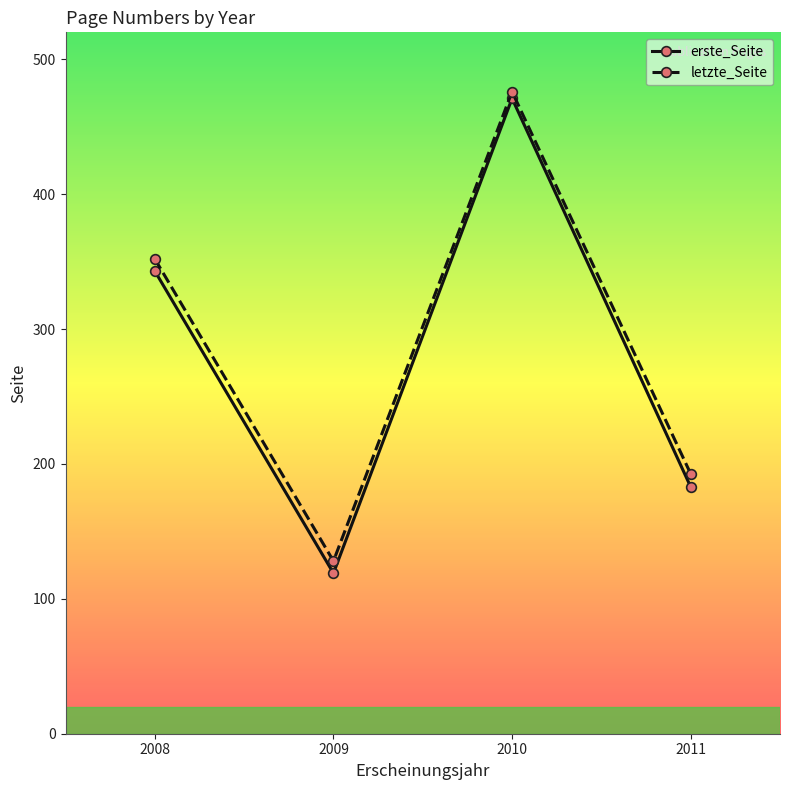

Rank the series by their average value, from highest to lowest.

letzte_Seite, erste_Seite